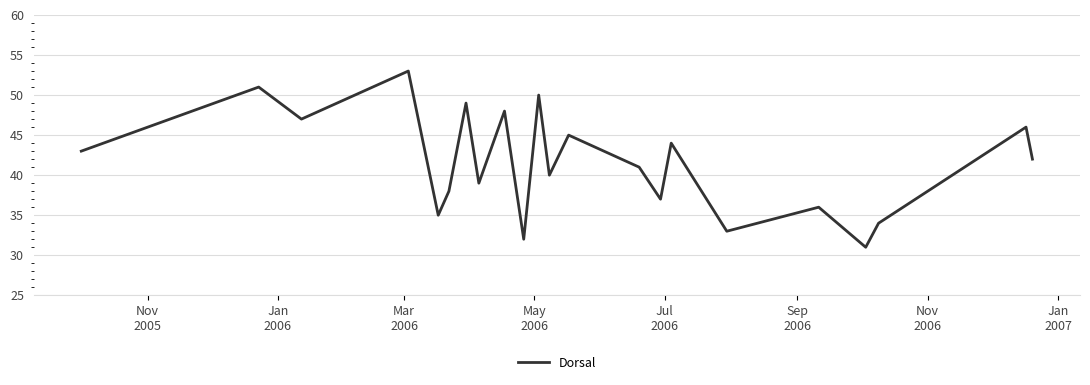

What is the maximum value shown in the chart?

53